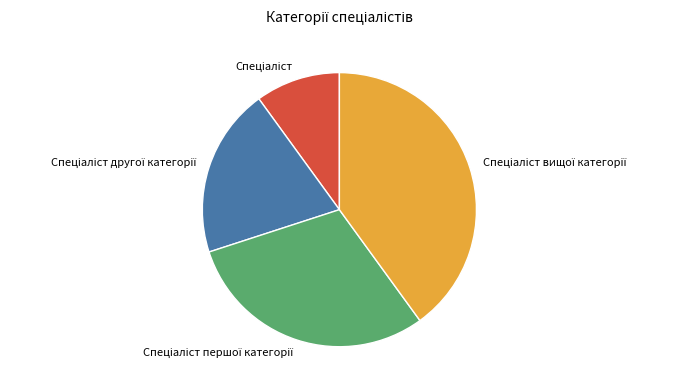

Does any single category account for the majority?

No